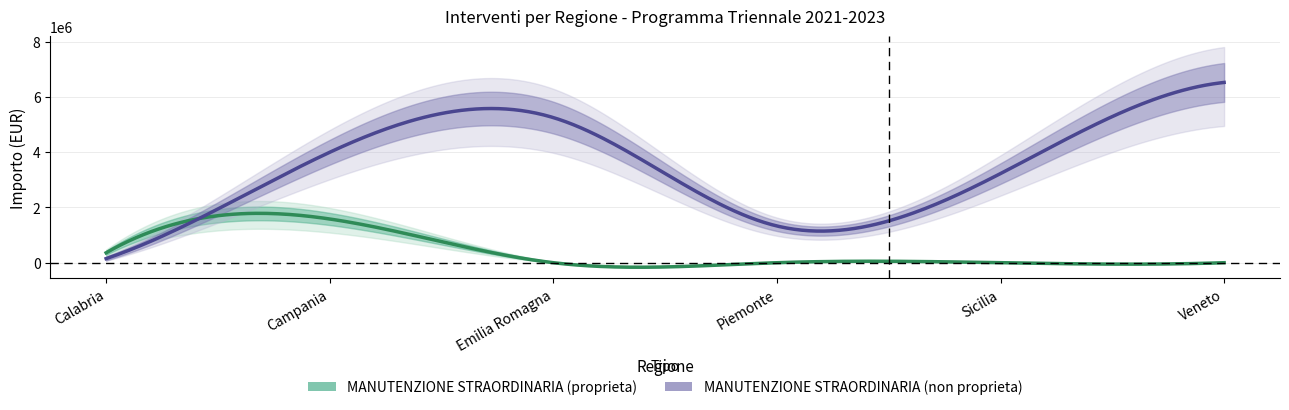

Rank the series by their average value, from lowest to highest.

MANUTENZIONE STRAORDINARIA (proprieta), MANUTENZIONE STRAORDINARIA (non proprieta)